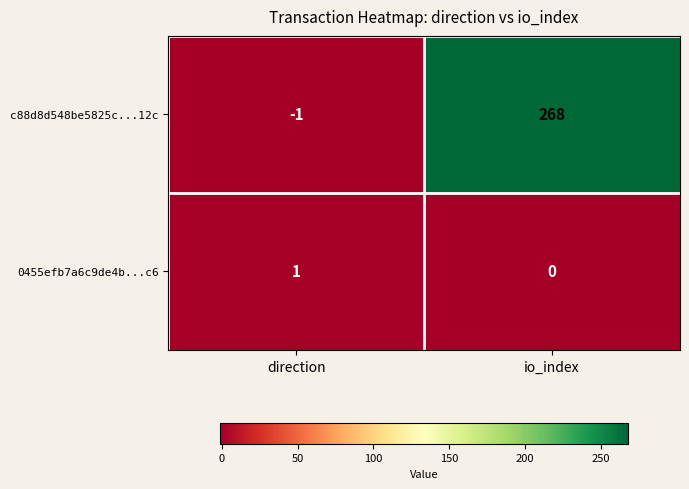

Which series changed the most between direction and io_index?

c88d8d548be5825c...12c